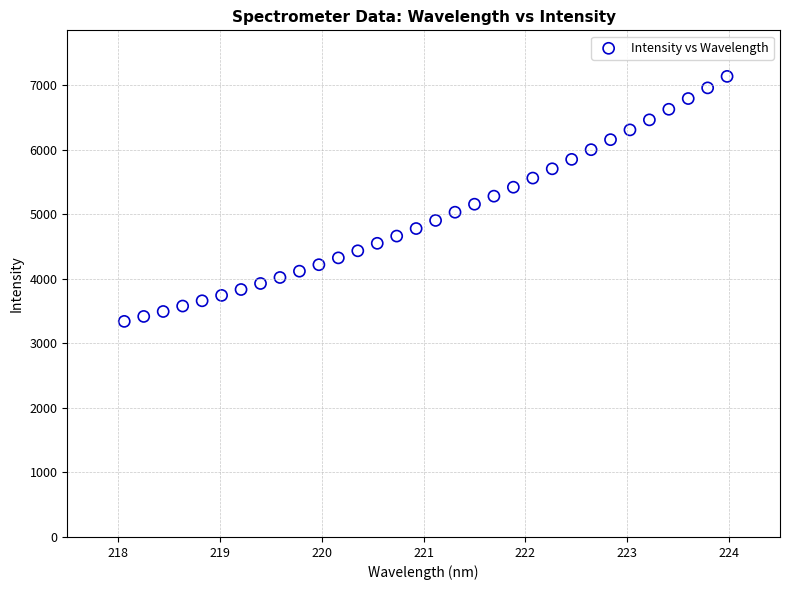

What is the range of X values (max minus min)?

5.9